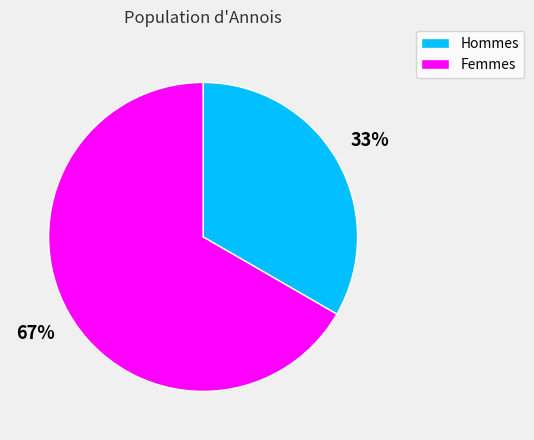

Is there a majority slice in this chart?

Yes